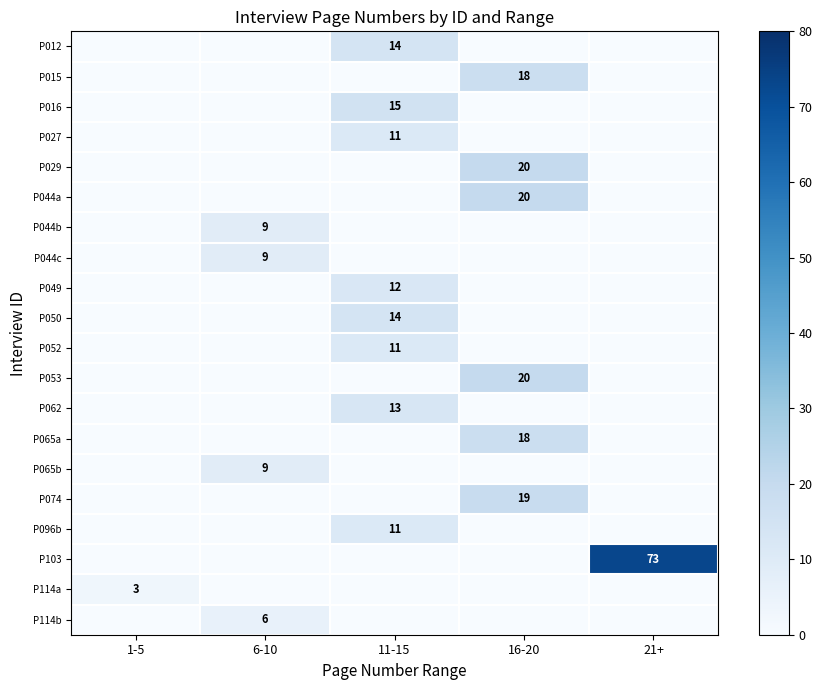

The value of P050 at 11-15 is 14. True or false?

True